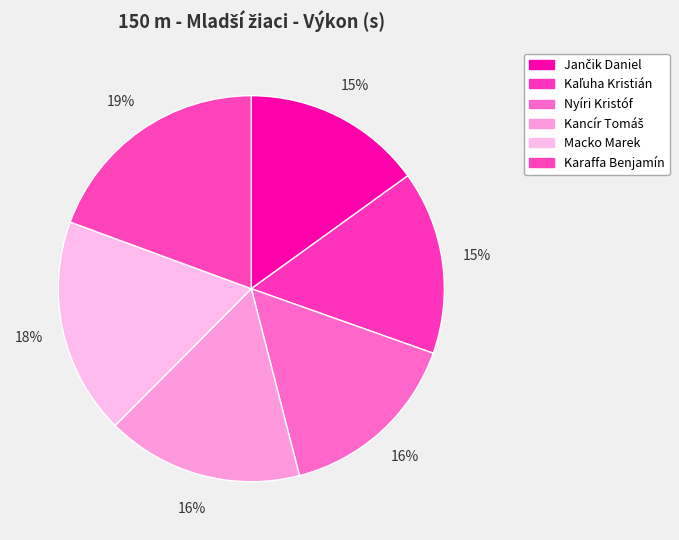

What is the total percentage of Karaffa Benjamín and Kaľuha Kristián?

34.8%